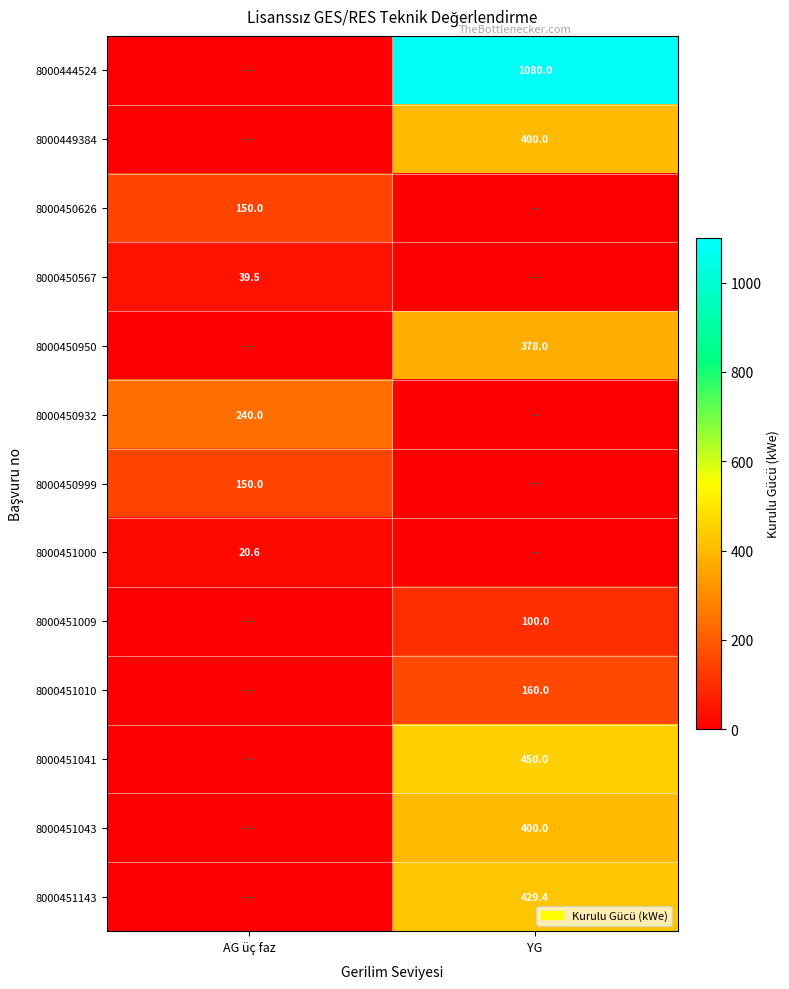

The value of 8000450932 at AG üç faz is 240.0. True or false?

True